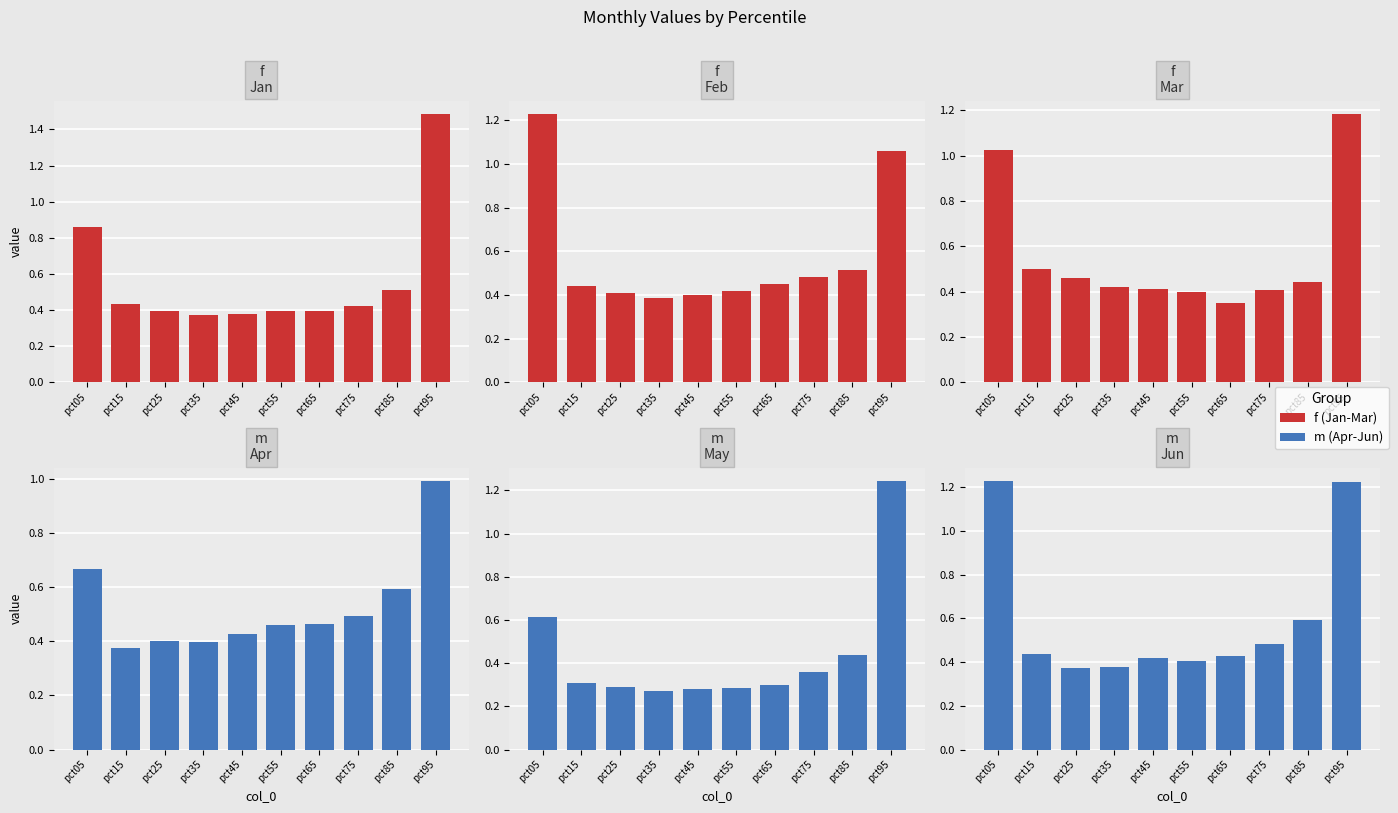

How many categories are shown in the chart?

10